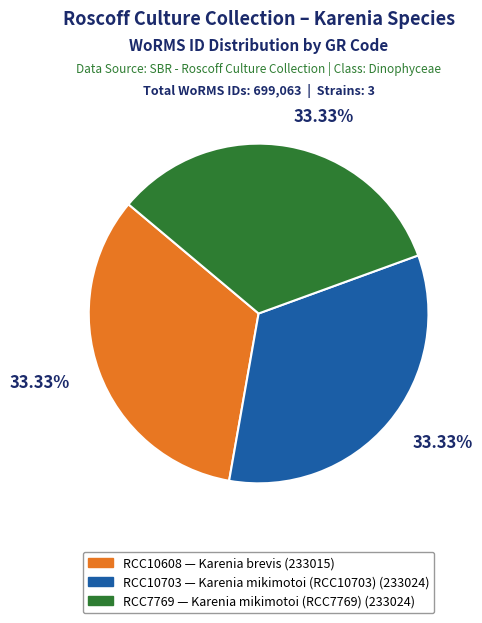

Is RCC7769 the majority of the pie?

No